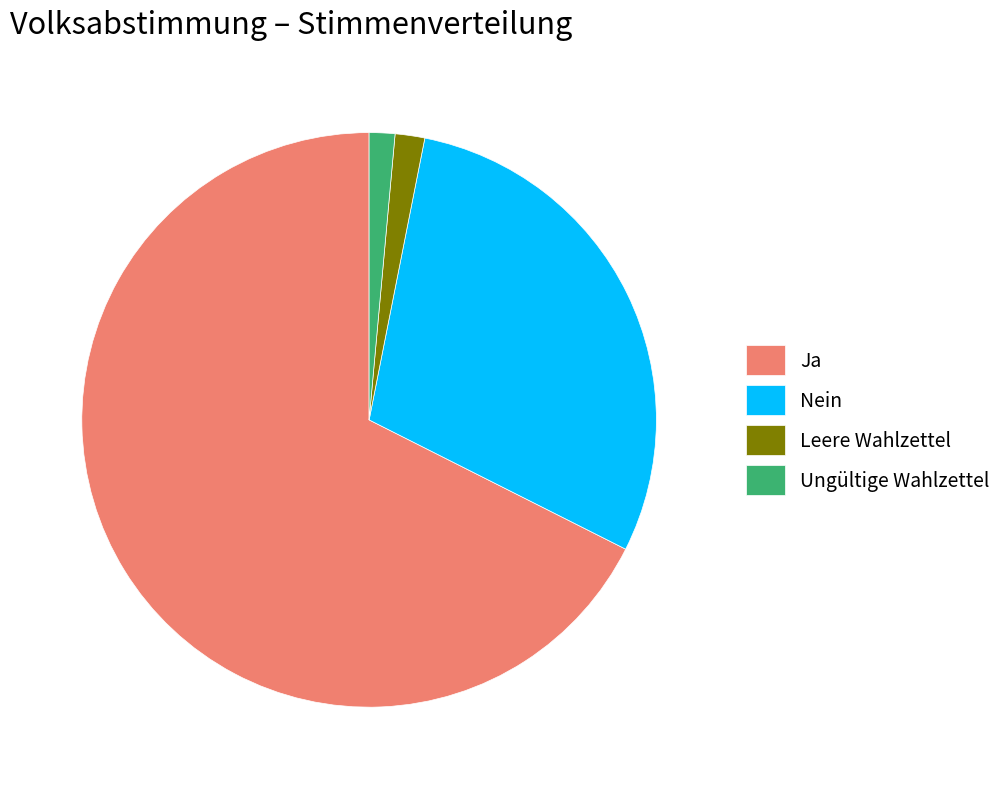

True or false: Ja accounts for 68% of the total.

True